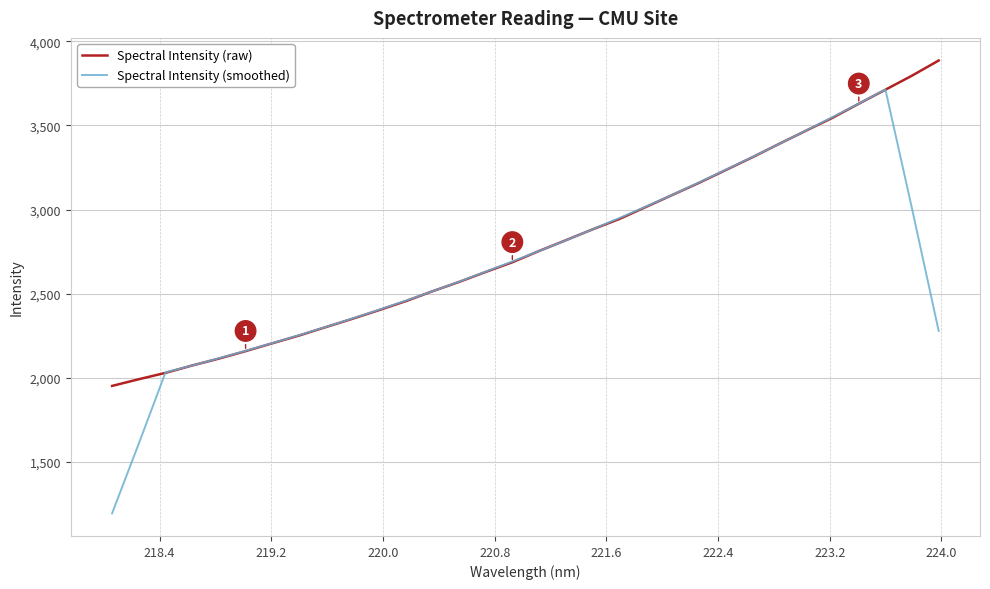

What is the sum of all Spectral Intensity (raw) values?

89308.9